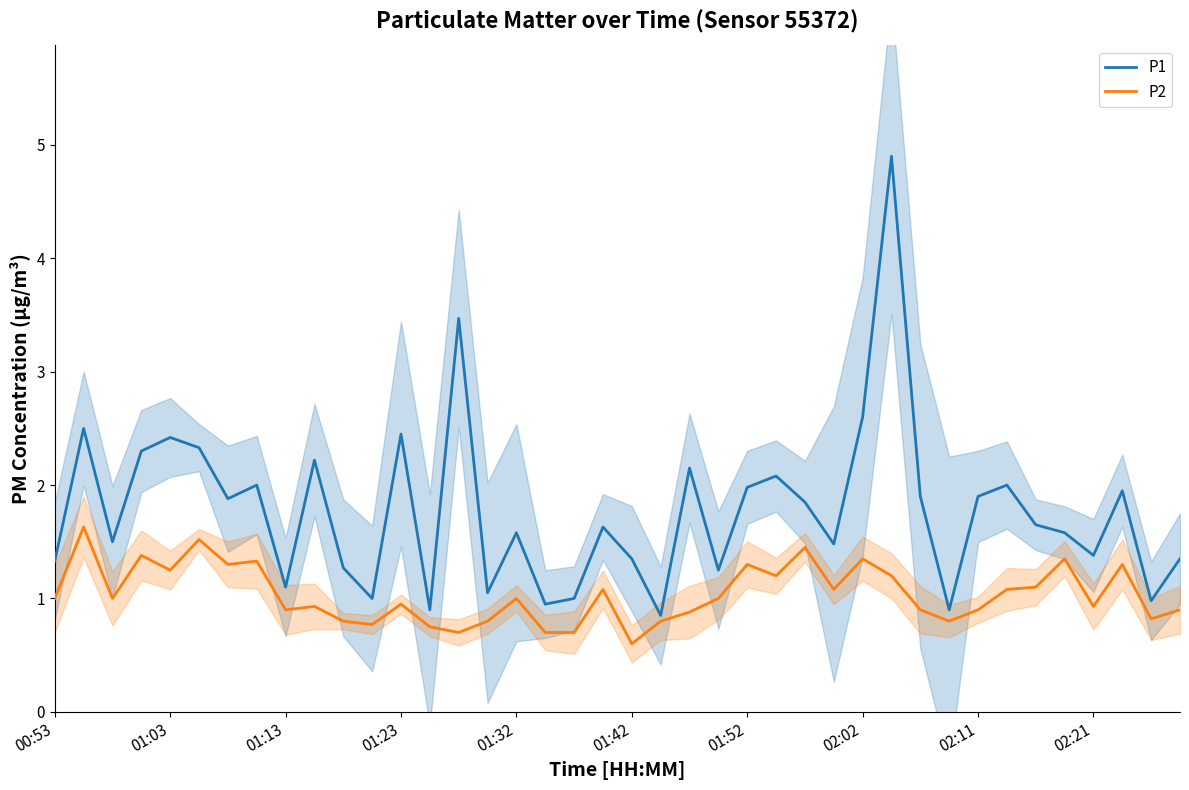

How many series are shown in this chart?

2